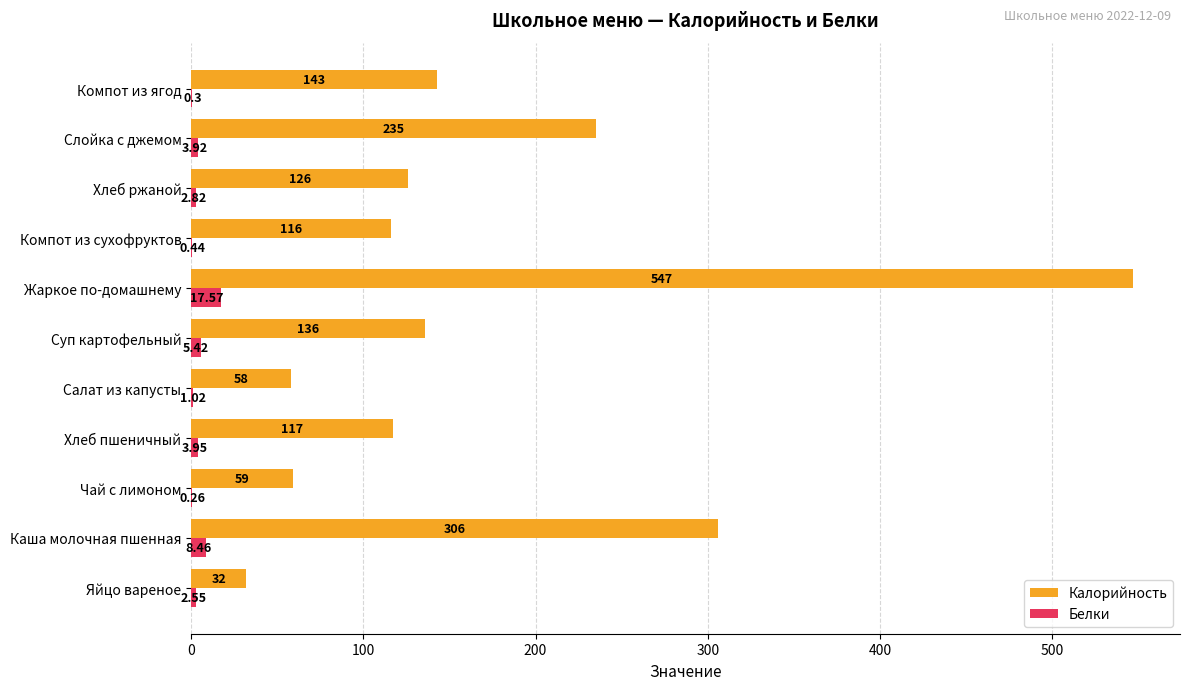

What is the sum of all Калорийность values?

1875.0